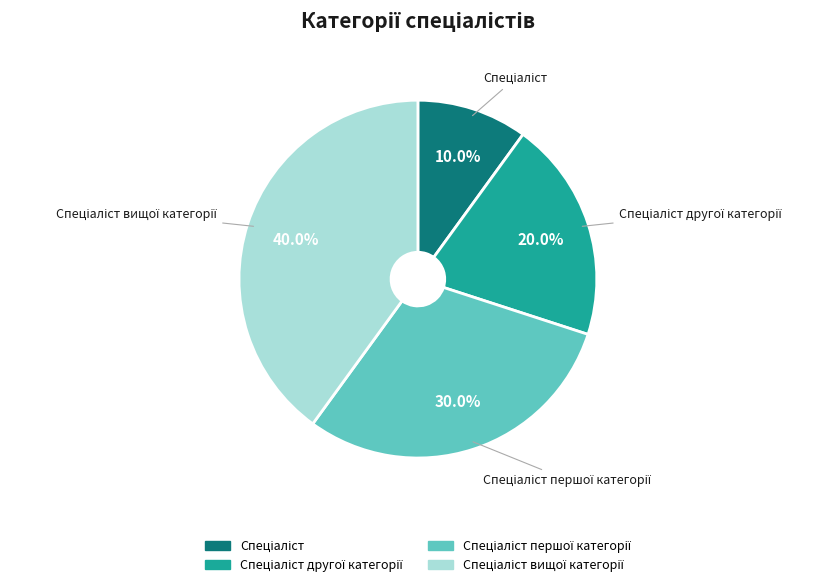

Is there any slice that represents more than half of the pie?

No